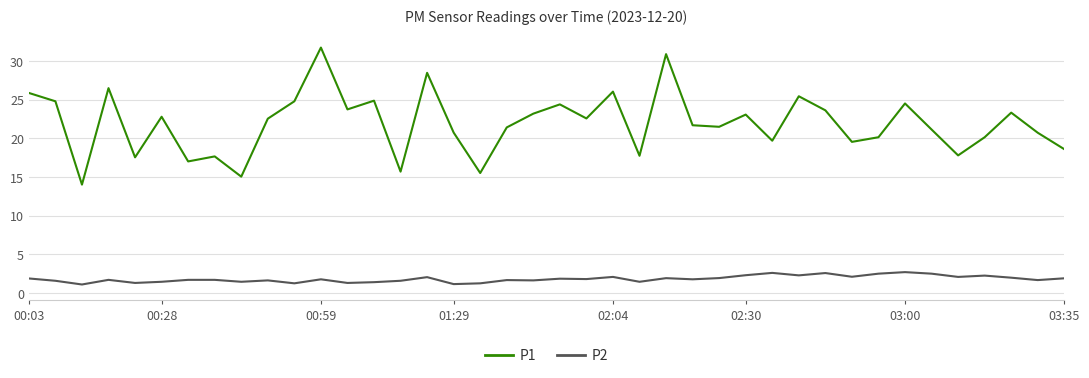

List the series in order of their peak value, highest first.

P1, P2